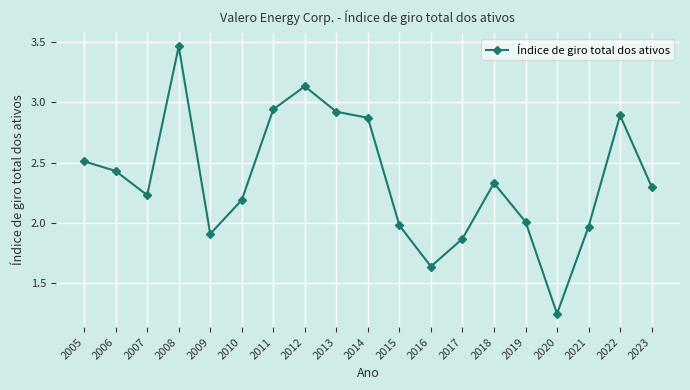

What is the sum of the values at 2013 and 2019?

4.9